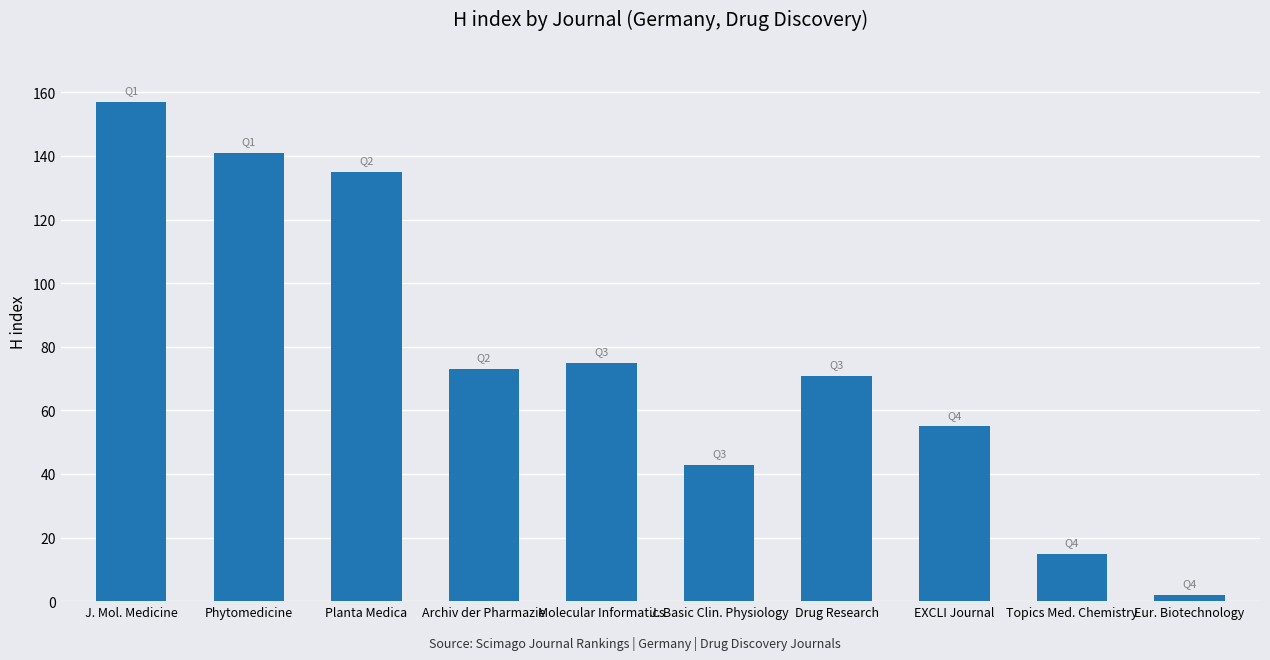

What is the greatest value displayed?

157